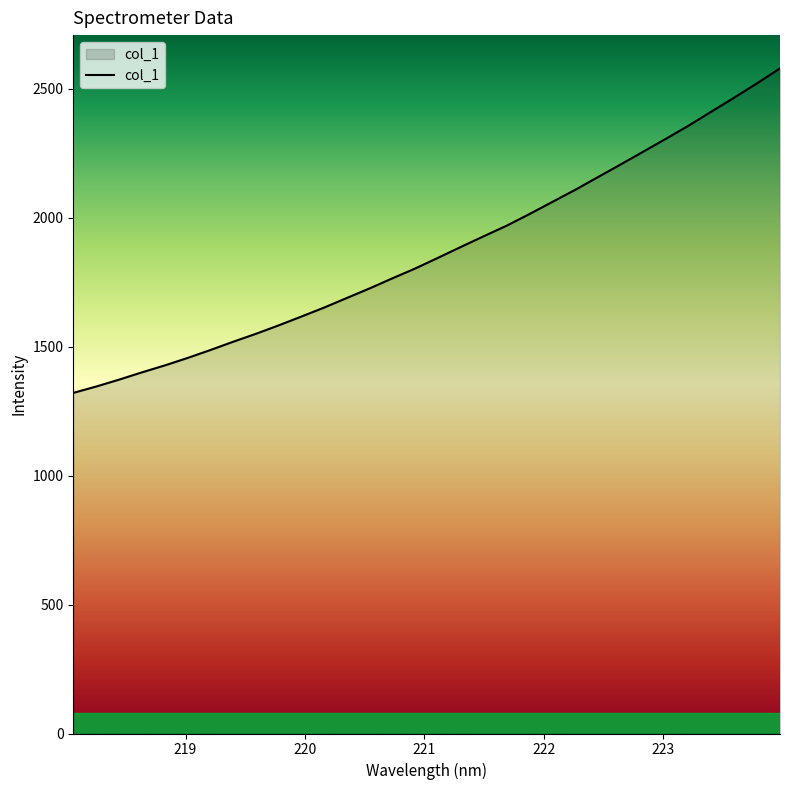

What is the greatest value displayed?

2579.8